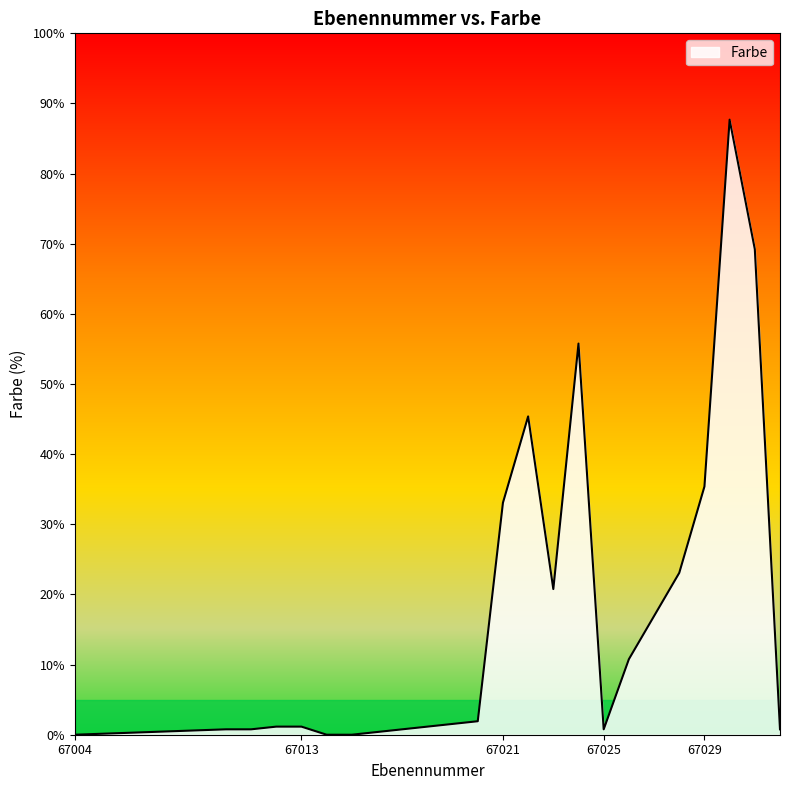

What is the difference between the maximum and minimum values?

87.7